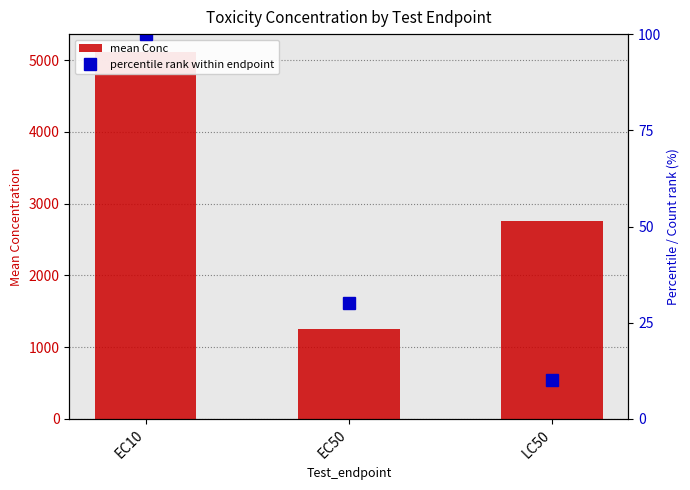

What is the maximum value for percentile rank within endpoint?

100.0